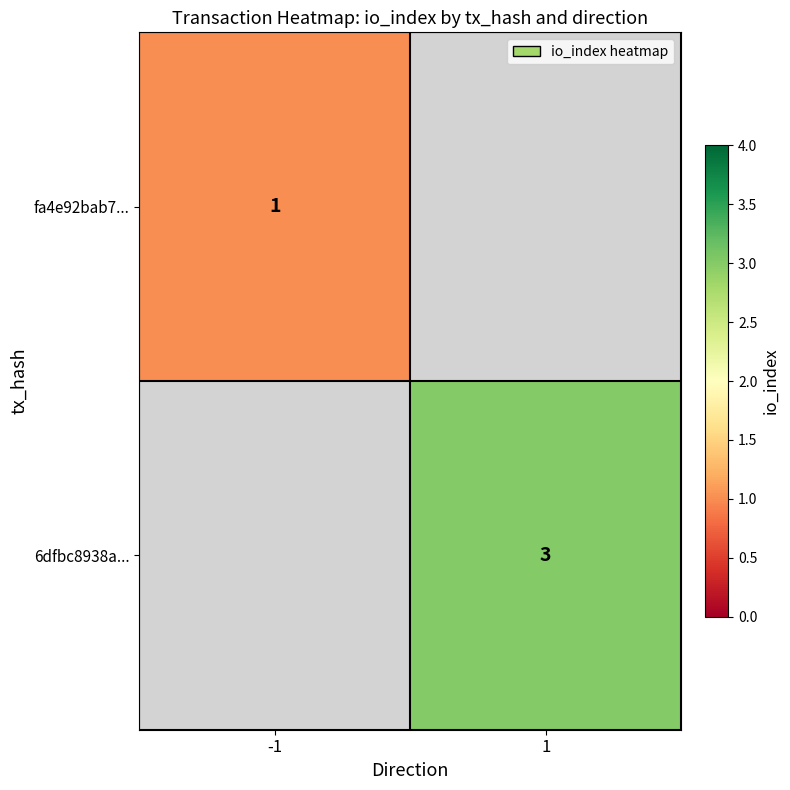

The 6dfbc8938a... series shows 1 at 1. True or false?

False